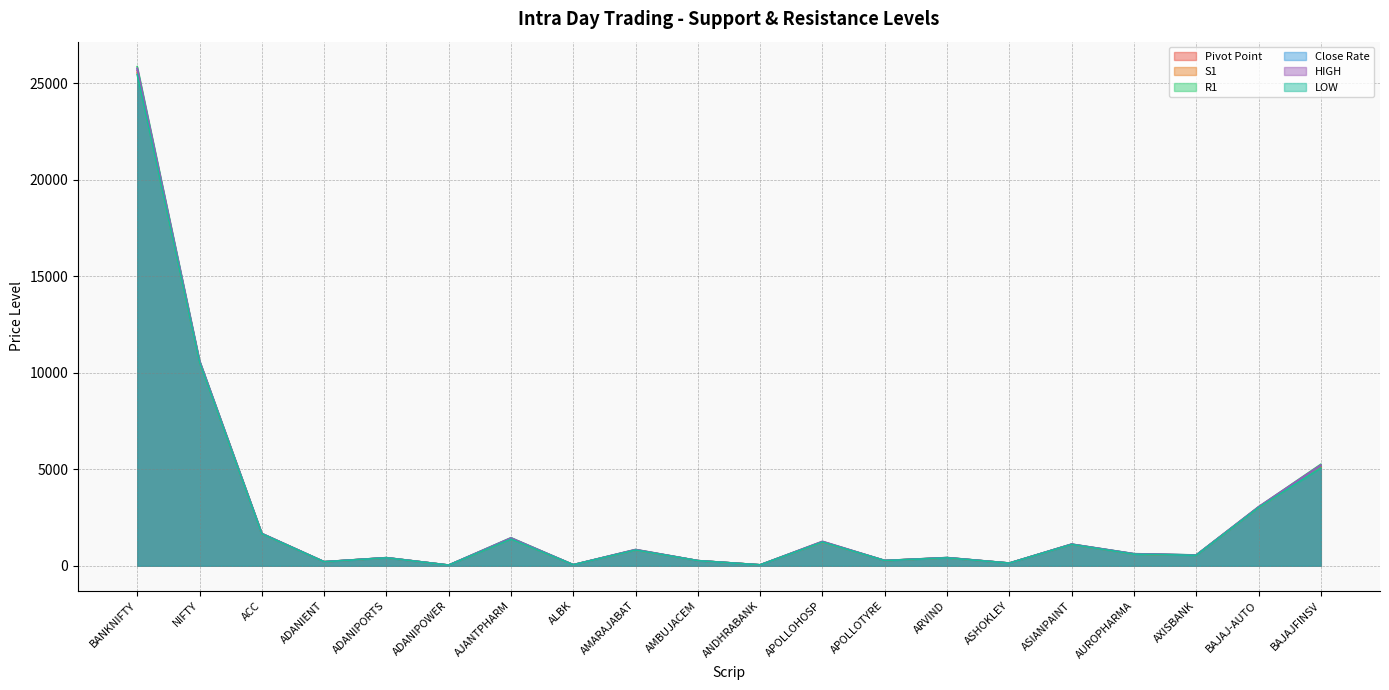

How many values in the HIGH series exceed 620?

10